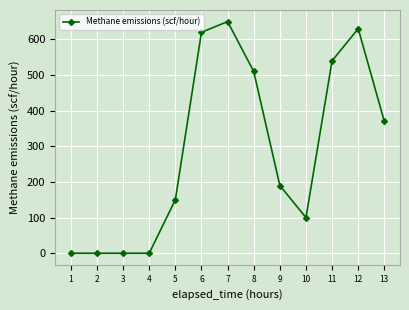

True or false: the data has more than 1 interior local peaks.

True